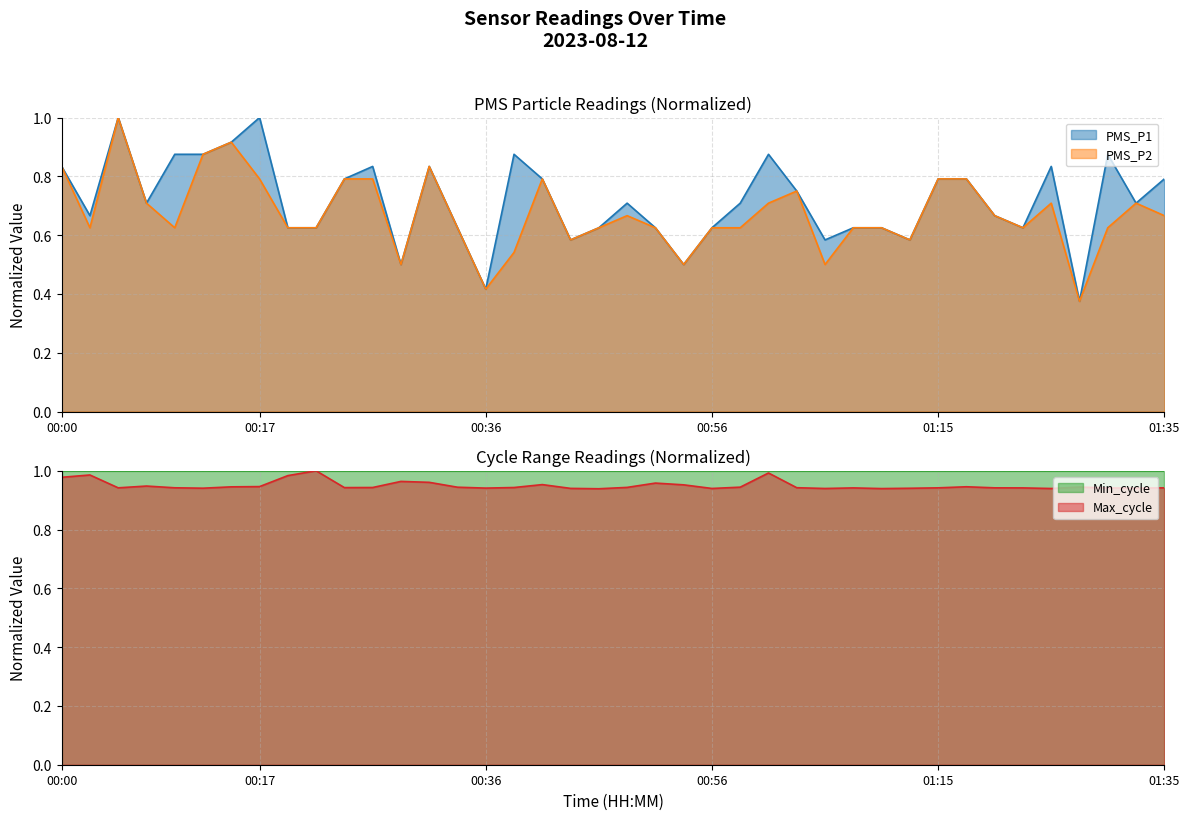

What is the difference between the second highest and second lowest values in the PMS_P1 series?

0.6